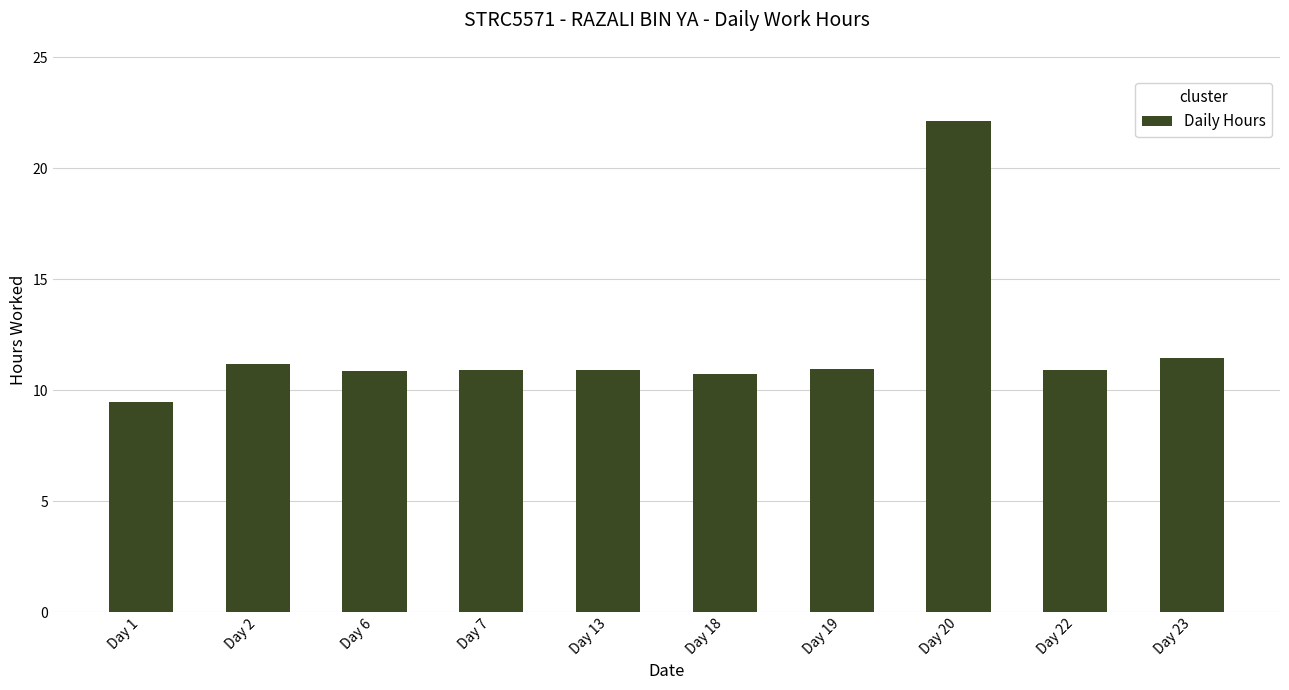

Which category has the lowest value across all series?

Day 1